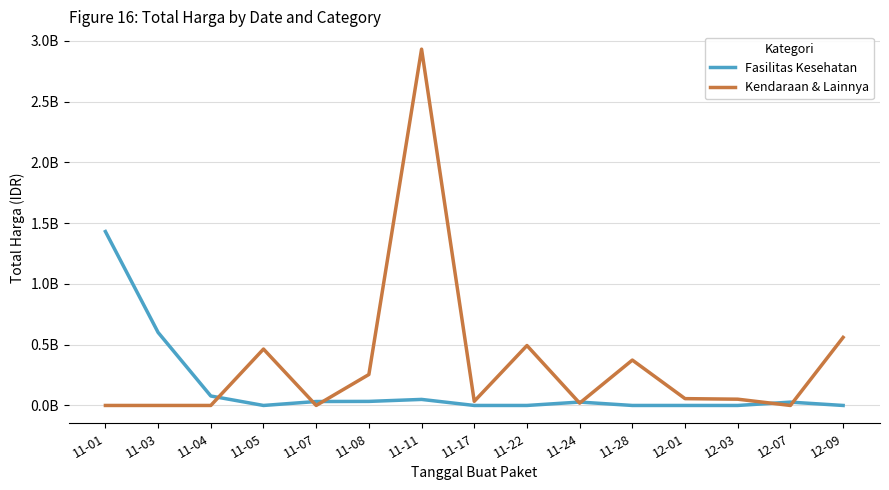

Between 11-03 and 11-05, which series saw the biggest shift?

Fasilitas Kesehatan